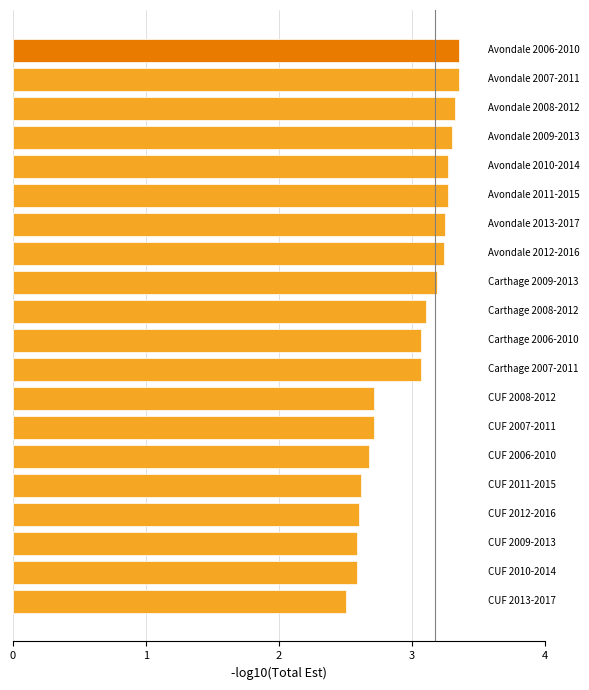

How many data points does each series have?

20